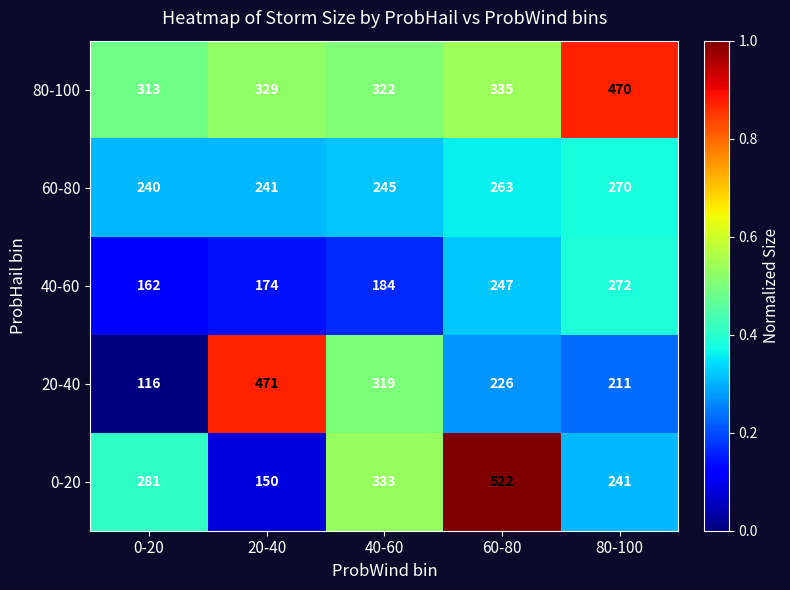

Rank the series at 40-60 from highest to lowest value.

0-20, 80-100, 20-40, 60-80, 40-60